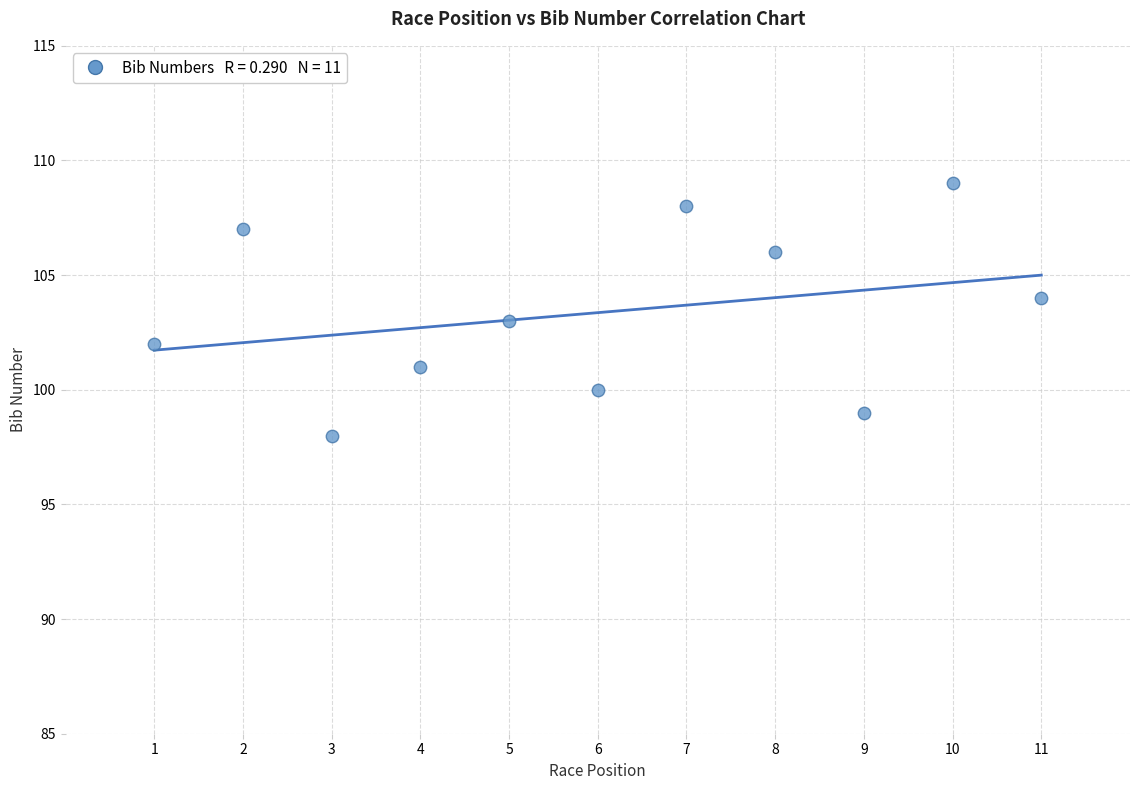

What is the range of Y values (max minus min)?

11